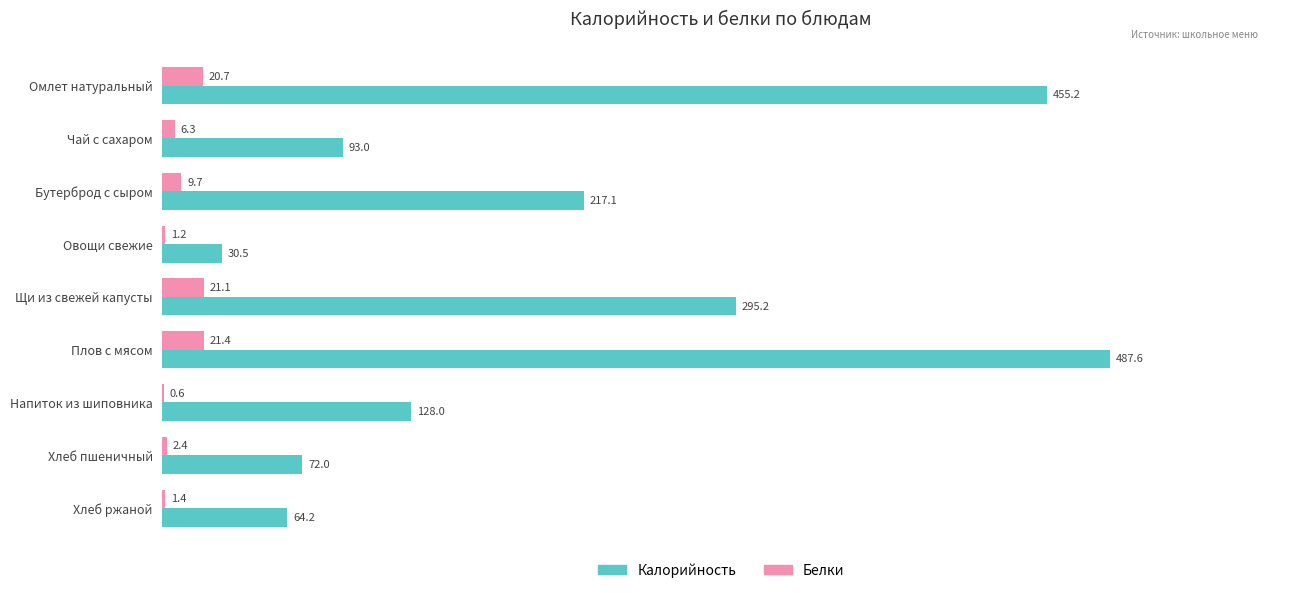

What is the total value across all series at Овощи свежие?

31.7